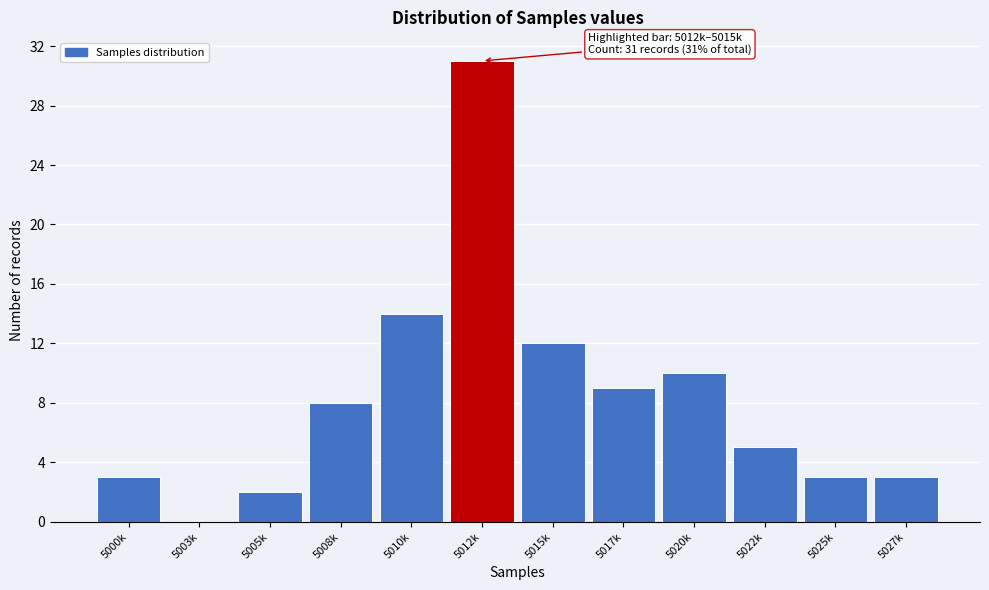

Reading left to right, extract all data points from this chart.

5000k=3	5003k=0	5005k=2	5008k=8	5010k=14	5012k=31	5015k=12	5017k=9	5020k=10	5022k=5	5025k=3	5027k=3